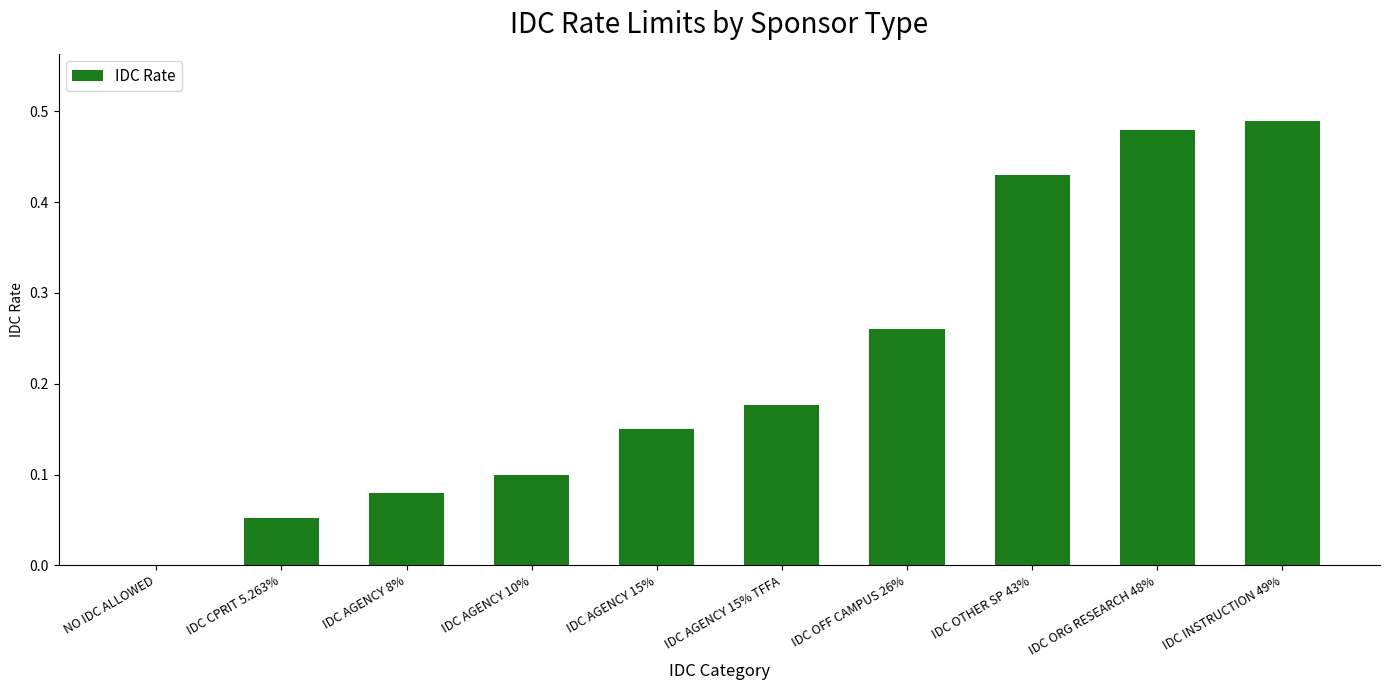

The value at IDC AGENCY 8% is 0.1. True or false?

True